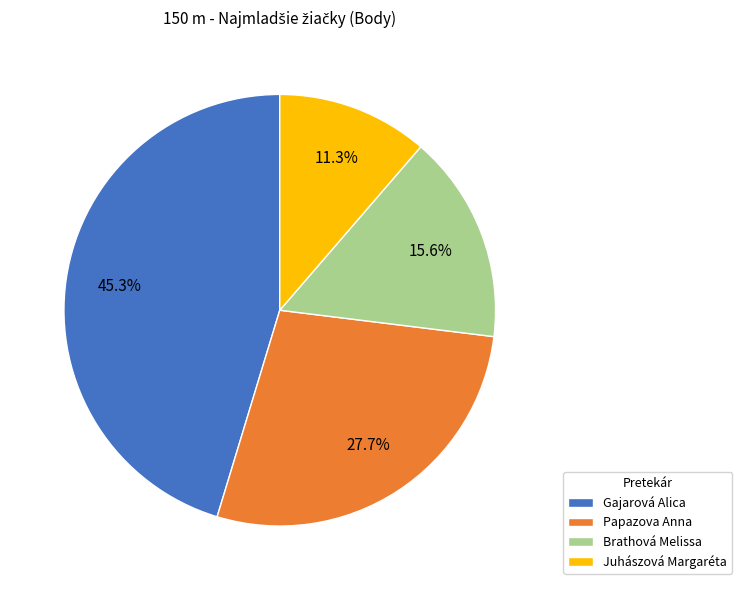

How much of the chart is everything except Gajarová Alica?

54.7%